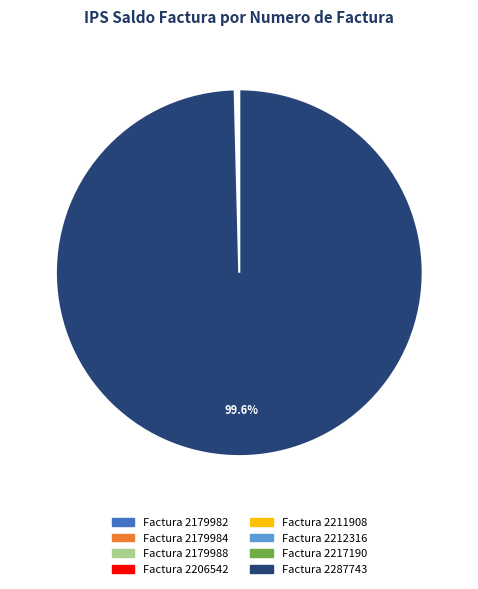

Is there any slice that represents more than half of the pie?

Yes